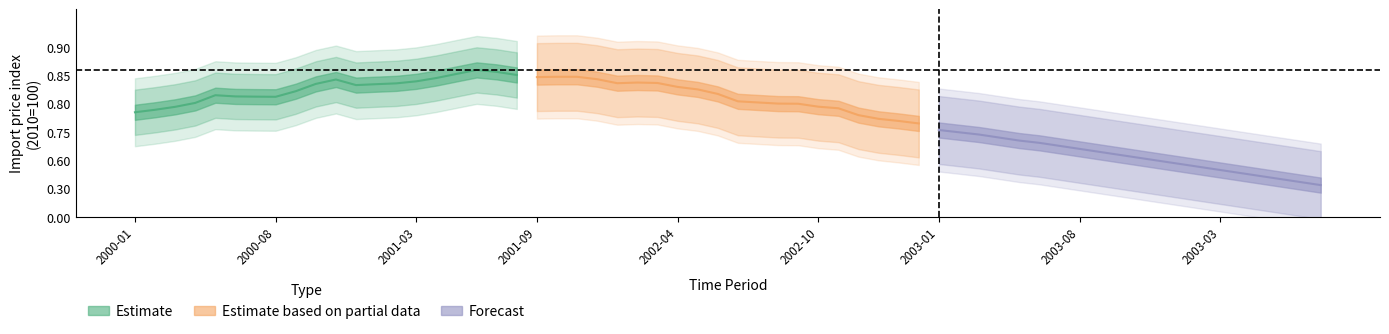

True or false: Estimate based on partial data has more than 2 interior local peaks.

False